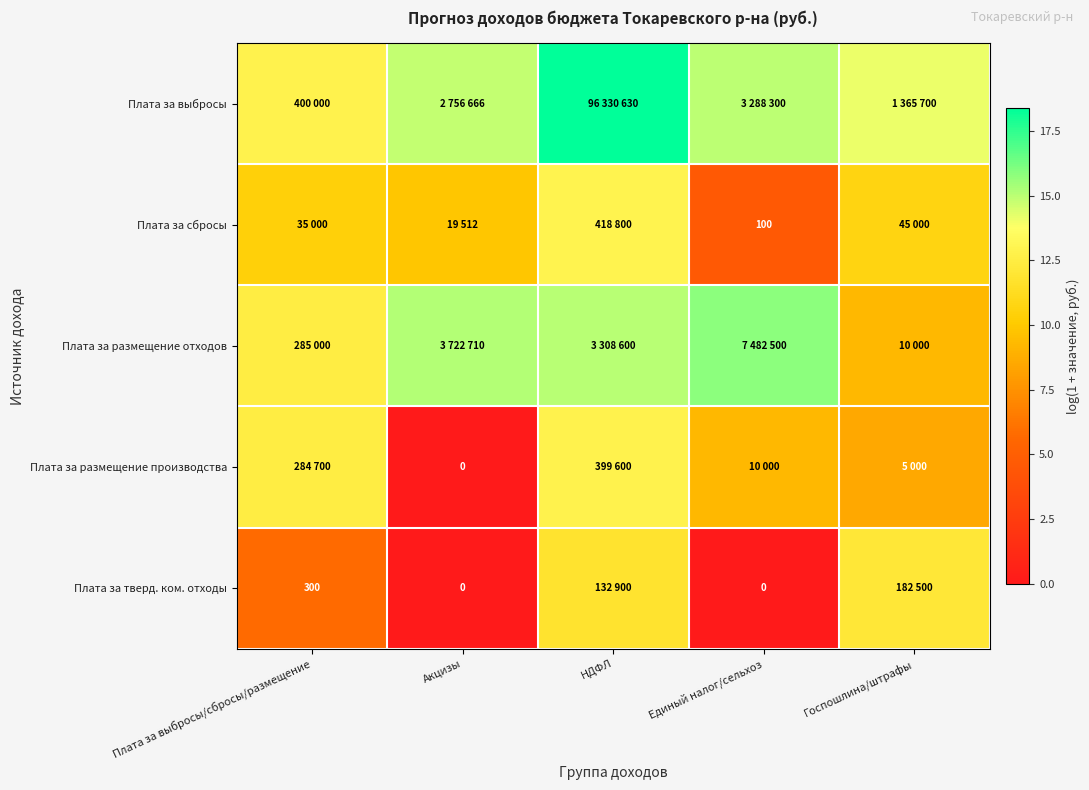

What is the highest value of the Плата за тверд. ком. отходы series?

12.1